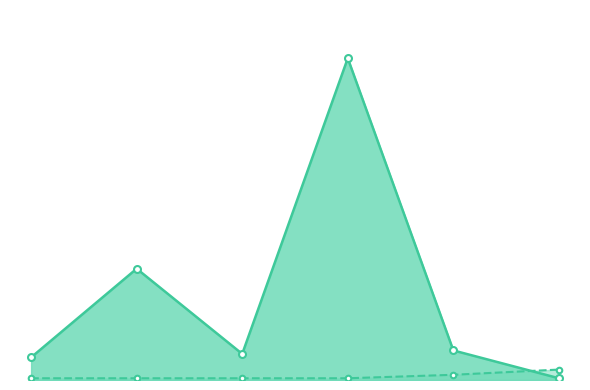

Reading right to left, list all the values displayed in this chart.

Weeks on Chart: 1	17	185	15	64	13
Peak Position: 6	3	1	1	1	1